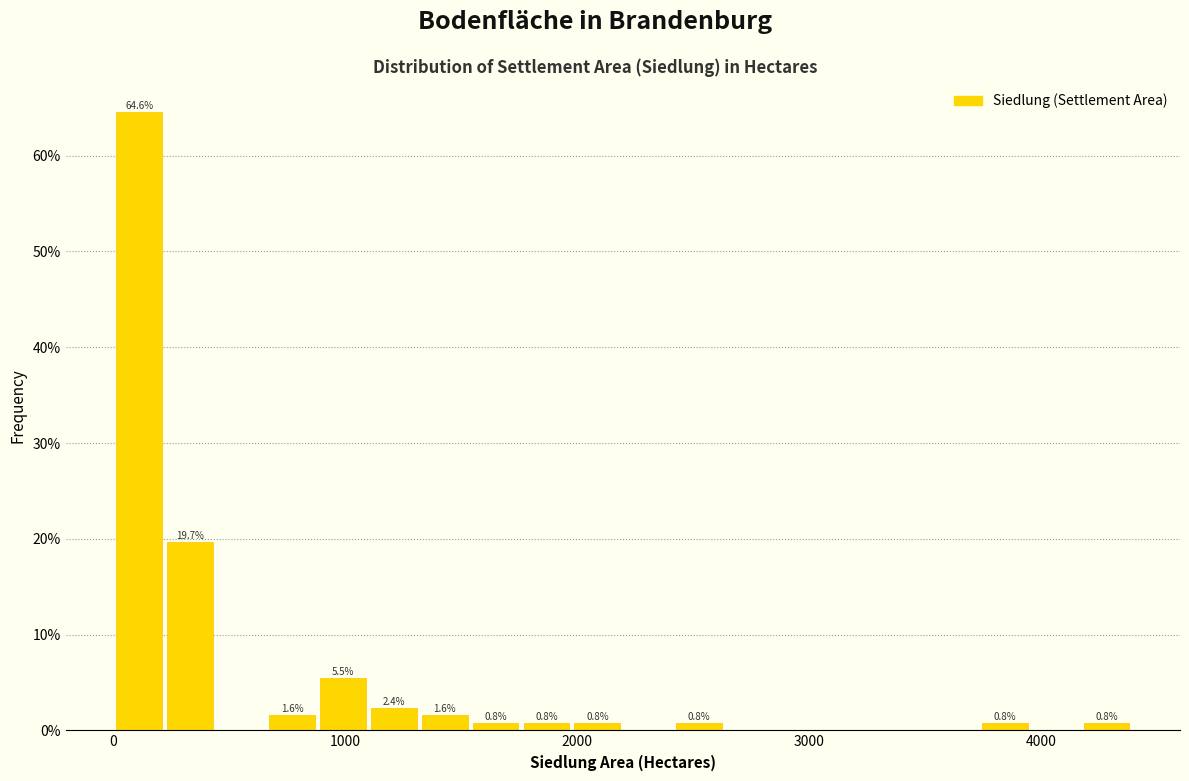

Read against the x-axis, roughly where is the centre of the tallest bar?

100